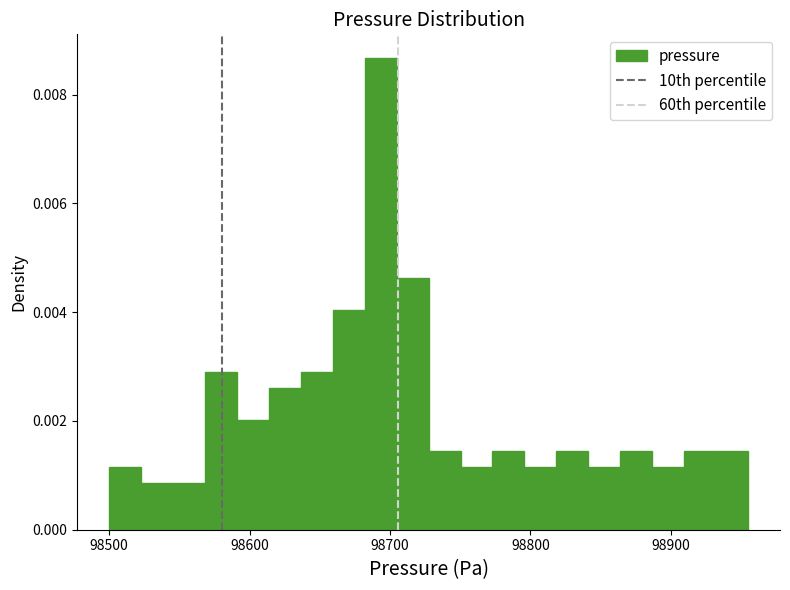

Read against the x-axis, roughly where is the centre of the tallest bar?

98690